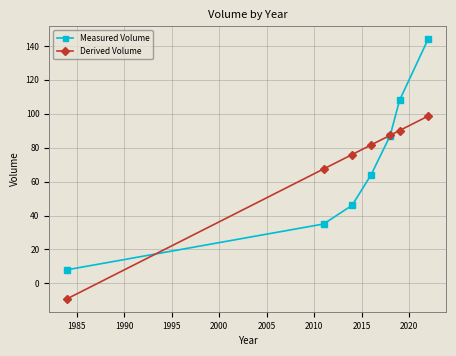

What is the value of the Measured Volume point at the 2nd from the left?

35.0